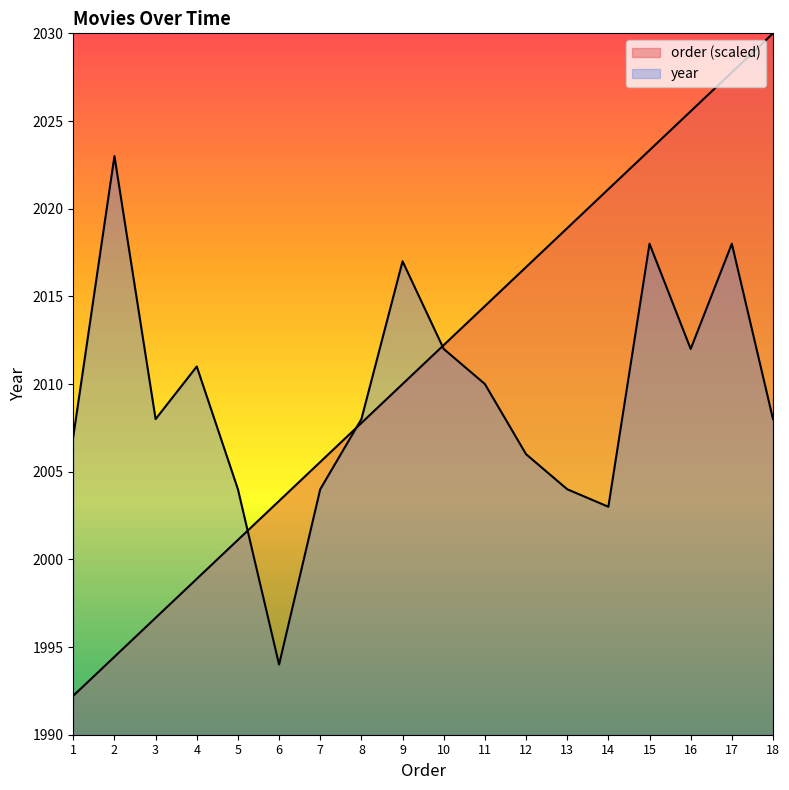

Rank the series by their maximum value, from highest to lowest.

order, year